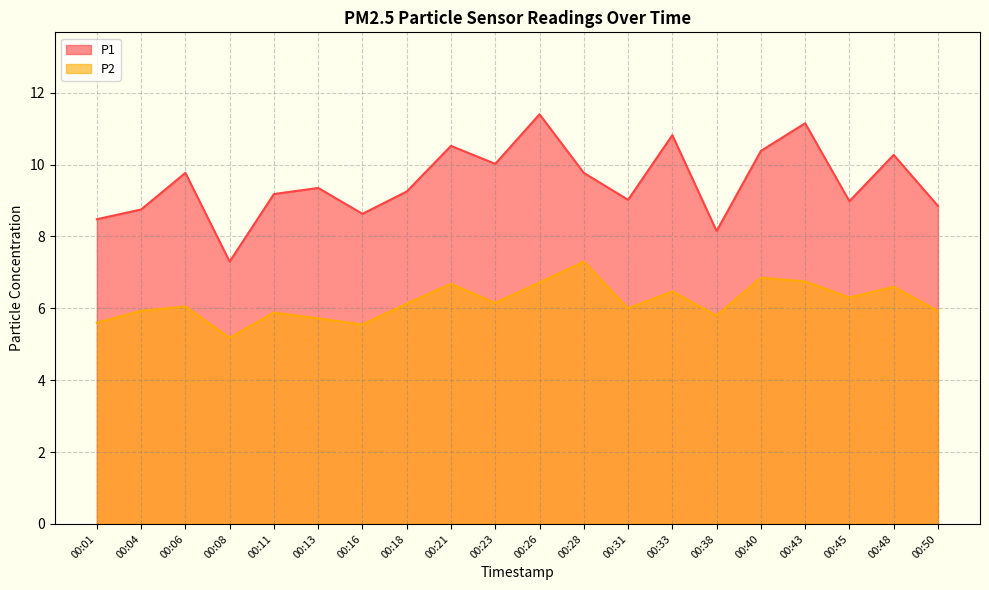

At which label does P1 first exceed 9?

00:06